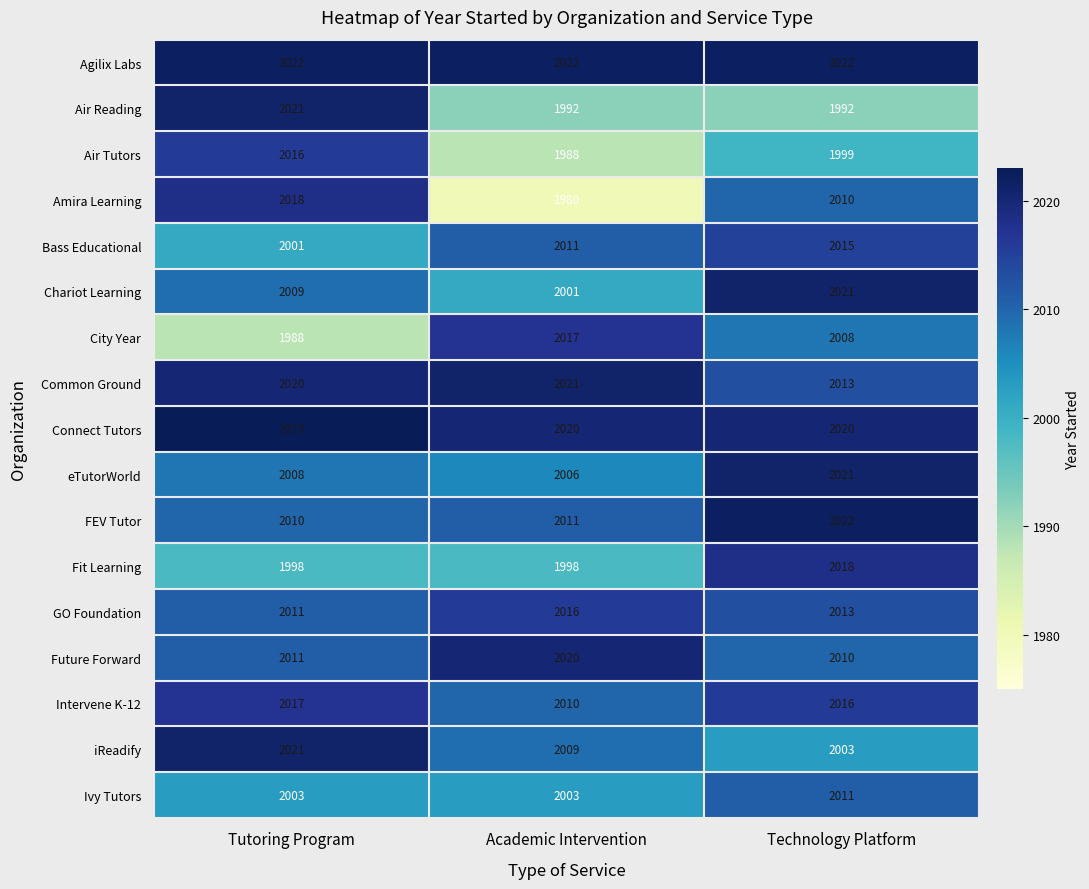

What is the highest value of the Intervene K-12 series?

2017